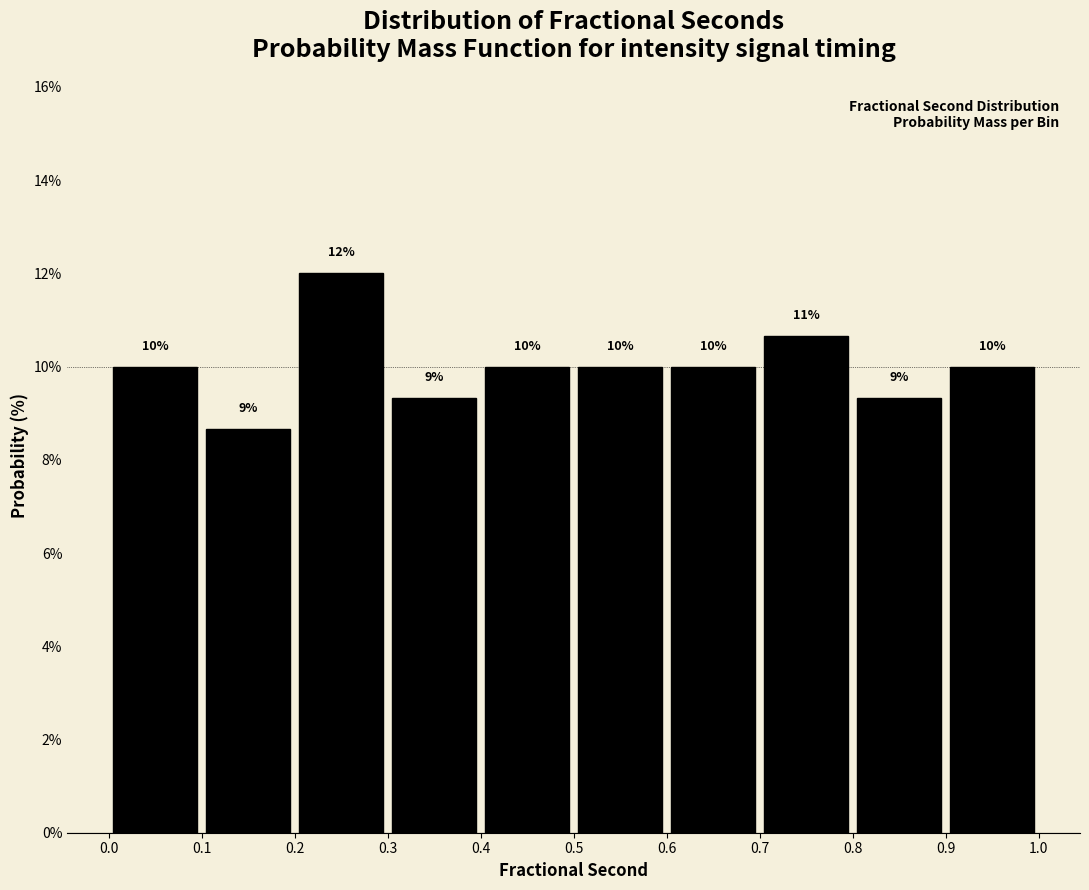

Over which range of the x-axis is the bar tallest?

0.2 to 0.3